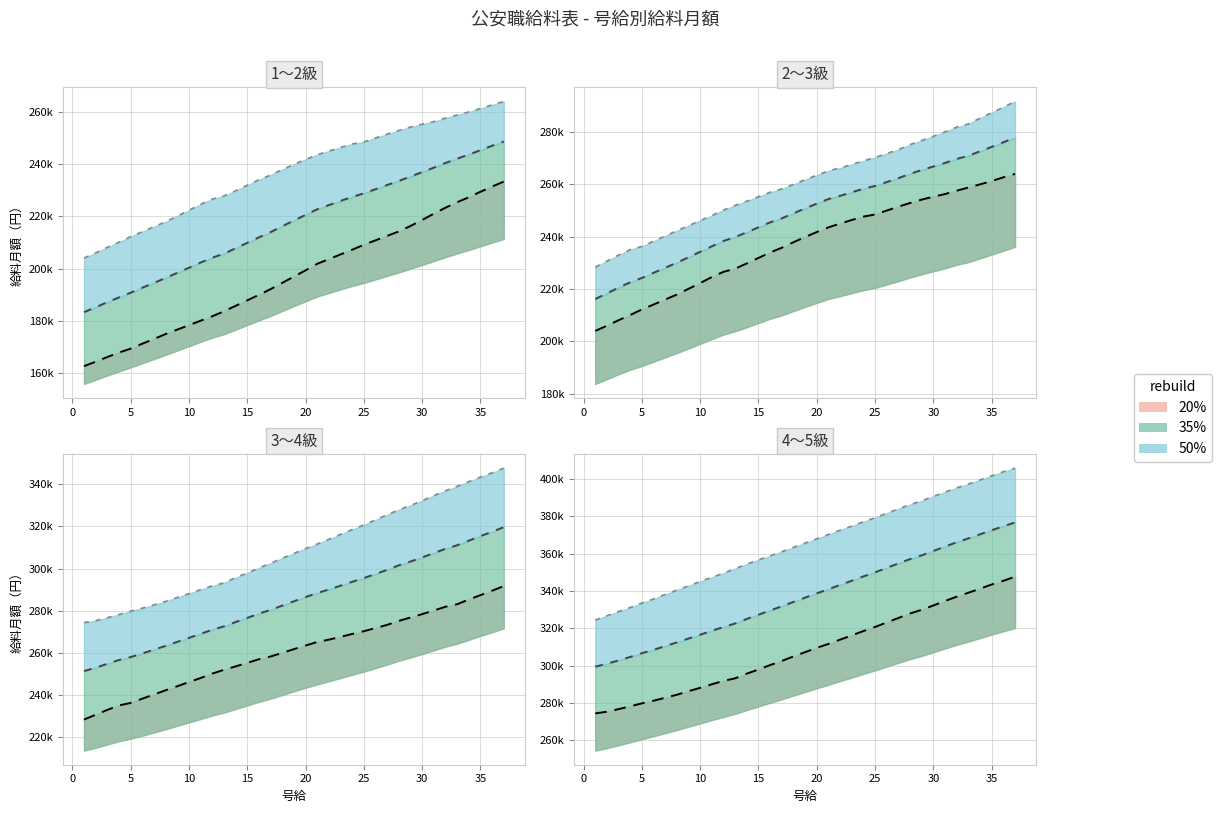

What is the spread (max minus min) of values at 3?

162800